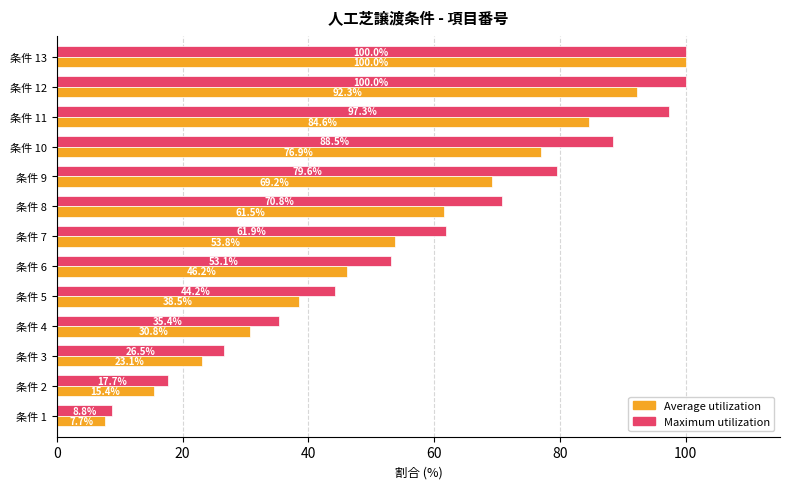

True or false: Maximum utilization has a value of 47.5 at 条件 11.

False